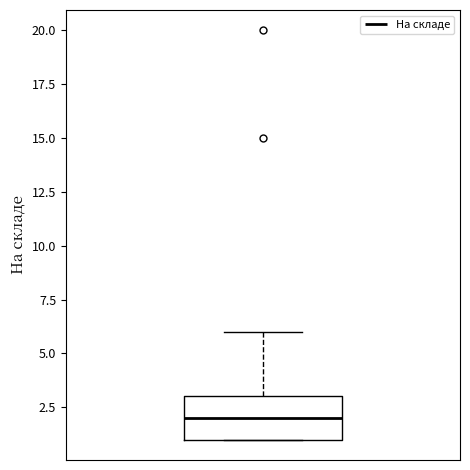

Read this box plot against the y-axis: the position of the median line, the range covered by the box, and the ends of both whiskers. The values are not printed on the chart, so give them approximately, as read against the axis.

median 2, box 1 to 3, whiskers 1 to 6